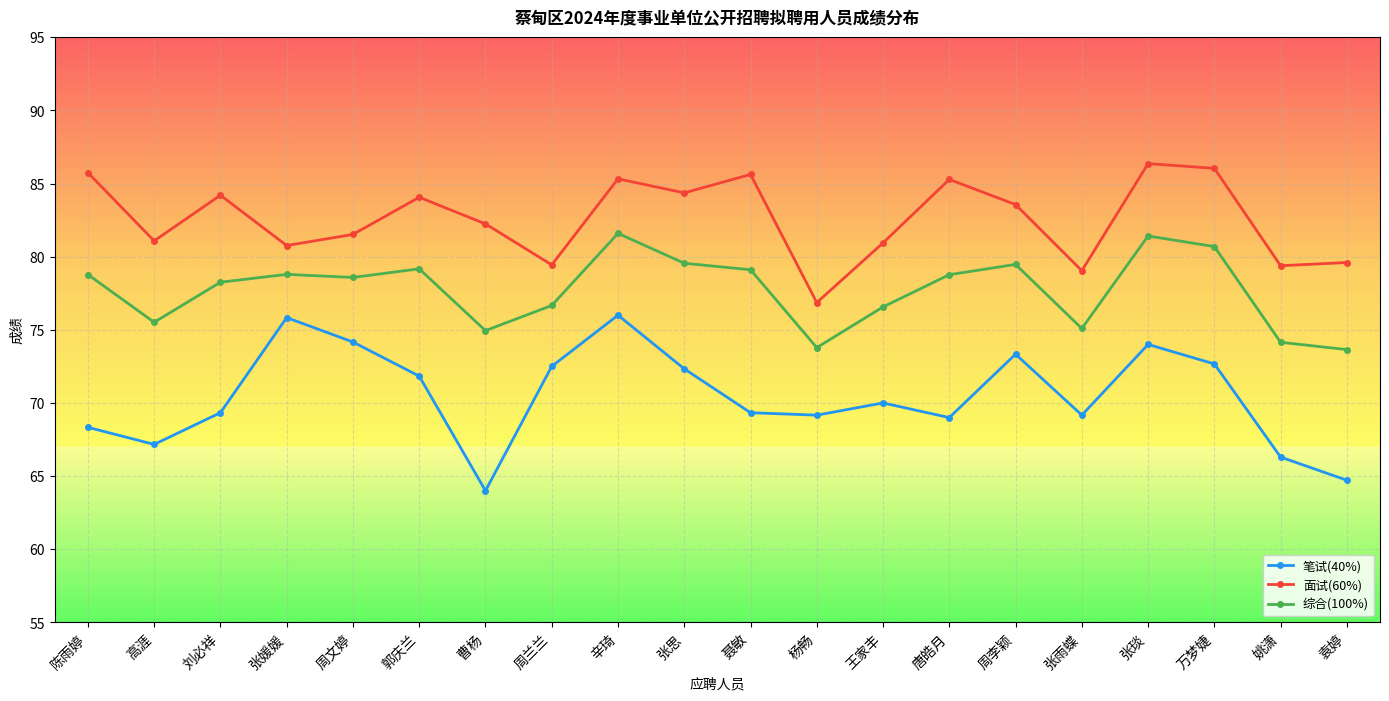

True or false: 面试(60%) and 综合(100%) cross at least once.

False